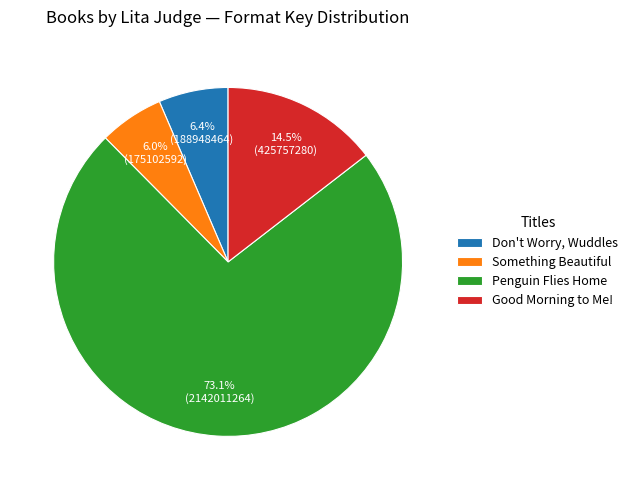

Between Penguin Flies Home and Good Morning to Me!, which is larger?

Penguin Flies Home